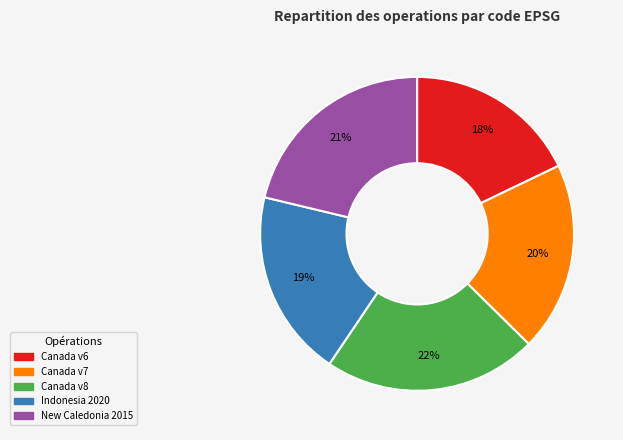

Which has a higher value, New Caledonia 2015 or Canada v8?

Canada v8